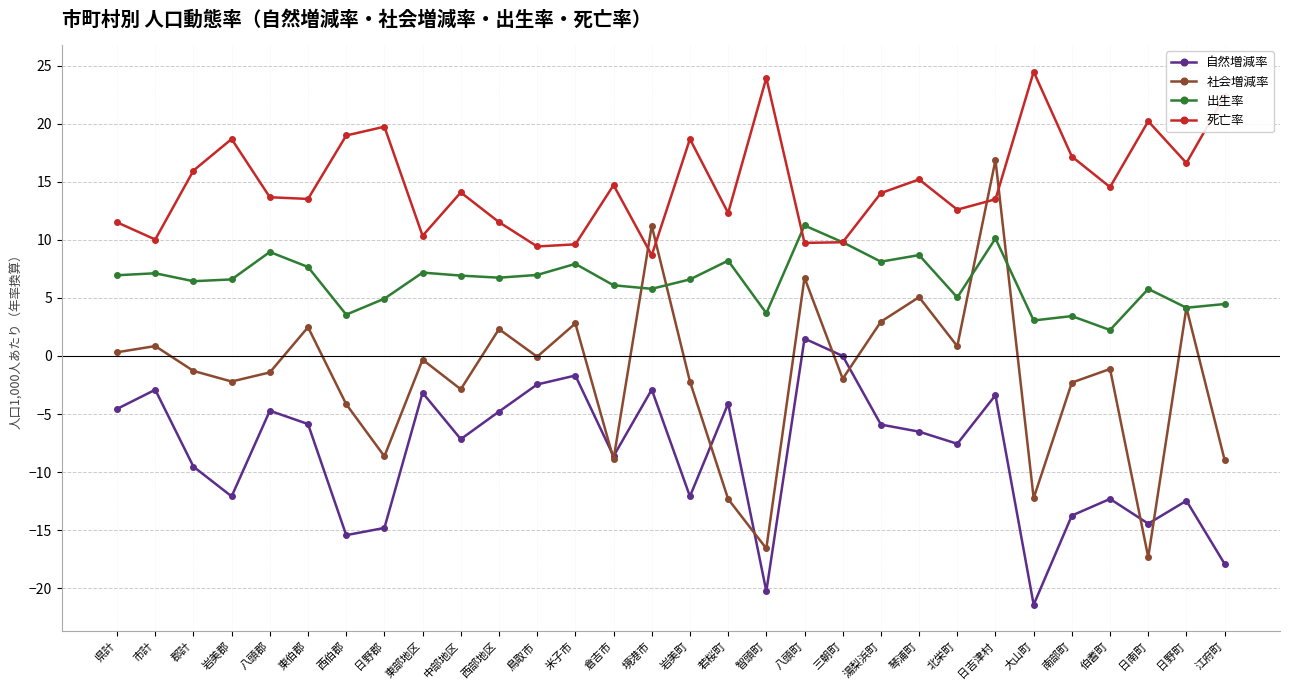

What are all the series names shown in the legend?

自然増減率, 社会増減率, 出生率, 死亡率